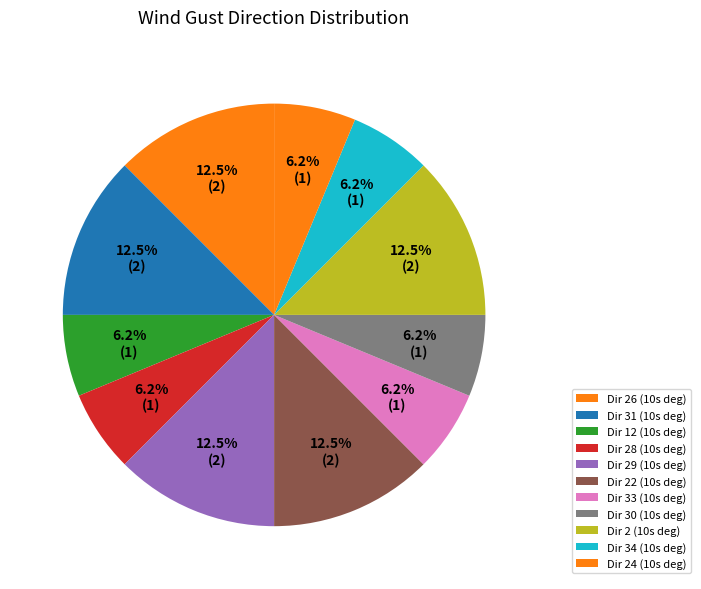

Is there any slice that represents more than half of the pie?

No